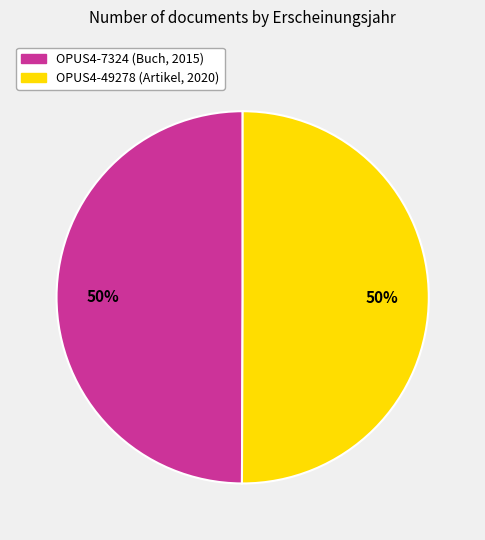

To the nearest percent, what is the combined percentage of OPUS4-49278 (Artikel, 2020) and OPUS4-7324 (Buch, 2015)?

100%